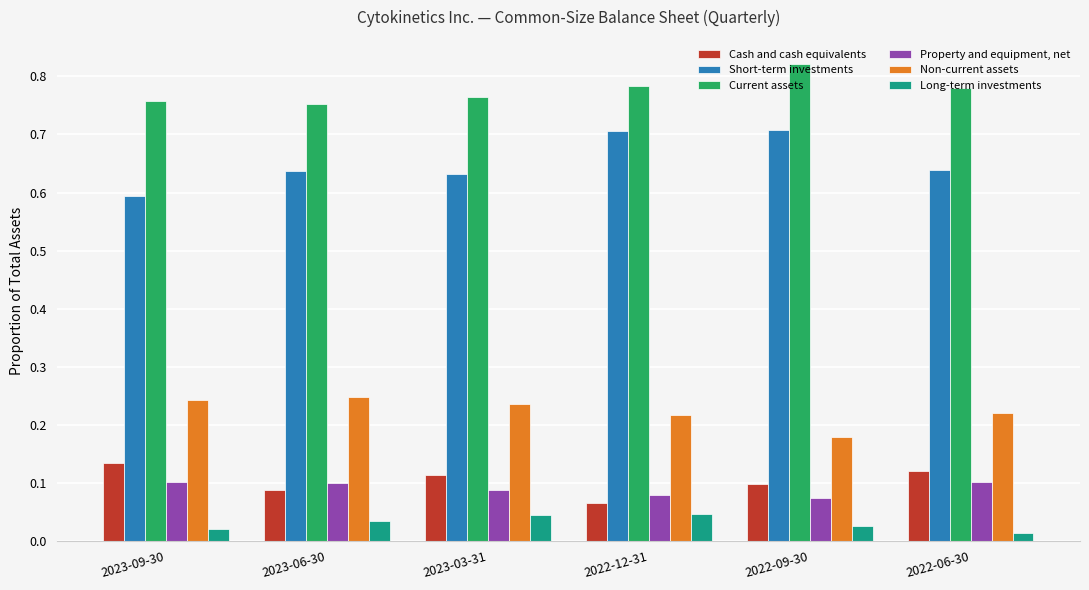

What is the label of the 2nd bar from the right?

2022-09-30